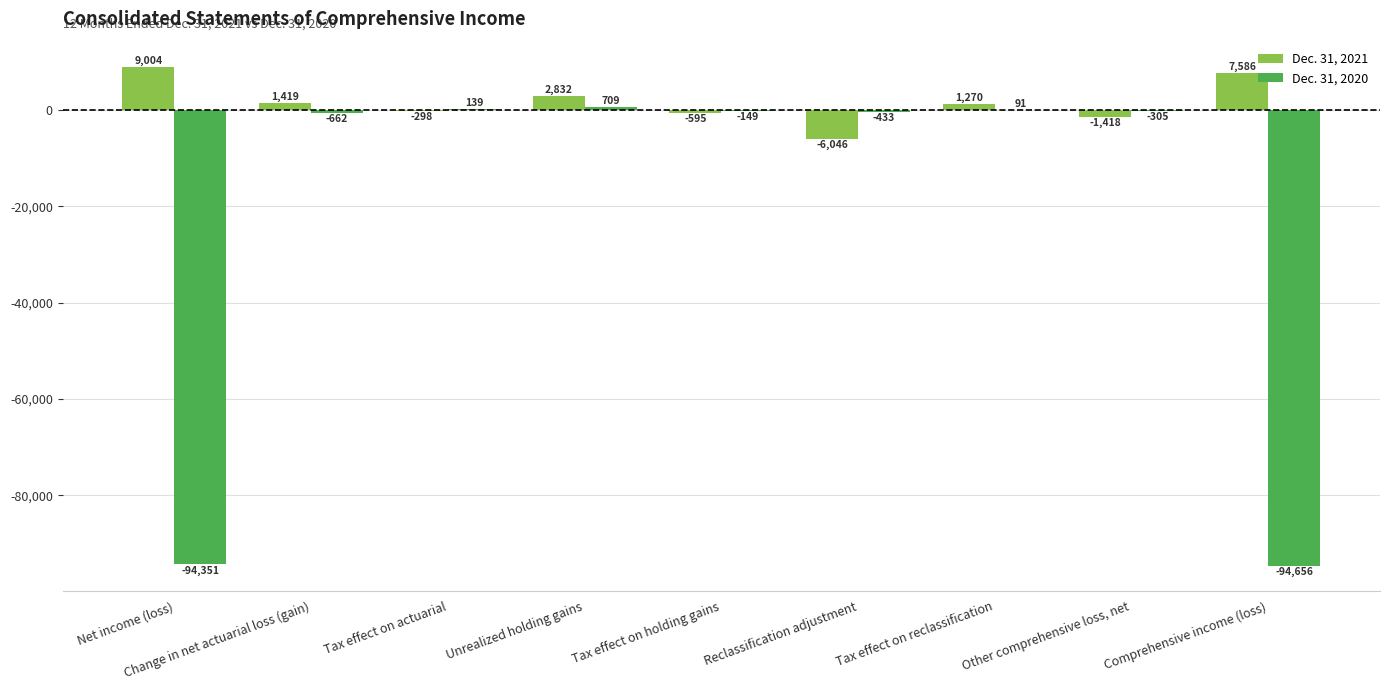

Reading left to right, extract all data points from this chart.

Dec. 31, 2021: Net income (loss)=9004	Change in net actuarial loss (gain)=1419	Tax effect on actuarial=-298	Unrealized holding gains=2832	Tax effect on holding gains=-595	Reclassification adjustment=-6046	Tax effect on reclassification=1270	Other comprehensive loss, net=-1418	Comprehensive income (loss)=7586
Dec. 31, 2020: Net income (loss)=-94351	Change in net actuarial loss (gain)=-662	Tax effect on actuarial=139	Unrealized holding gains=709	Tax effect on holding gains=-149	Reclassification adjustment=-433	Tax effect on reclassification=91	Other comprehensive loss, net=-305	Comprehensive income (loss)=-94656